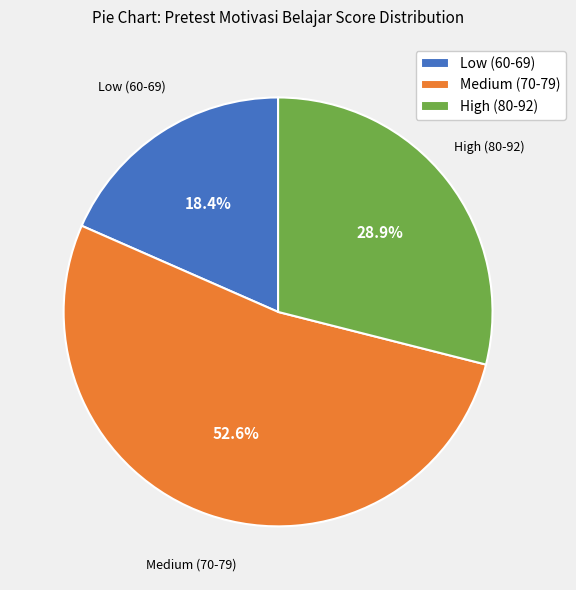

Is there any slice that represents more than half of the pie?

Yes